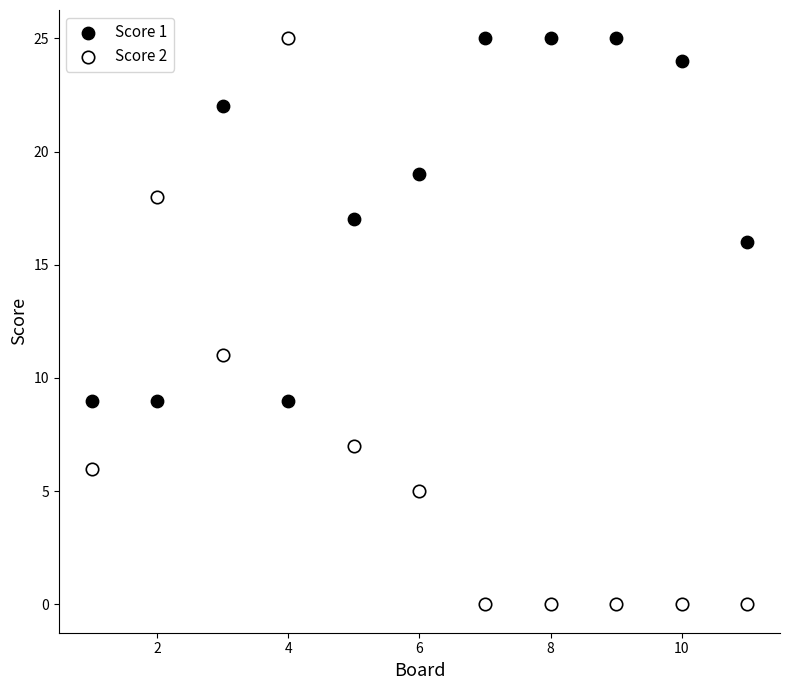

Which series has the largest Y range (max minus min)?

Score 2